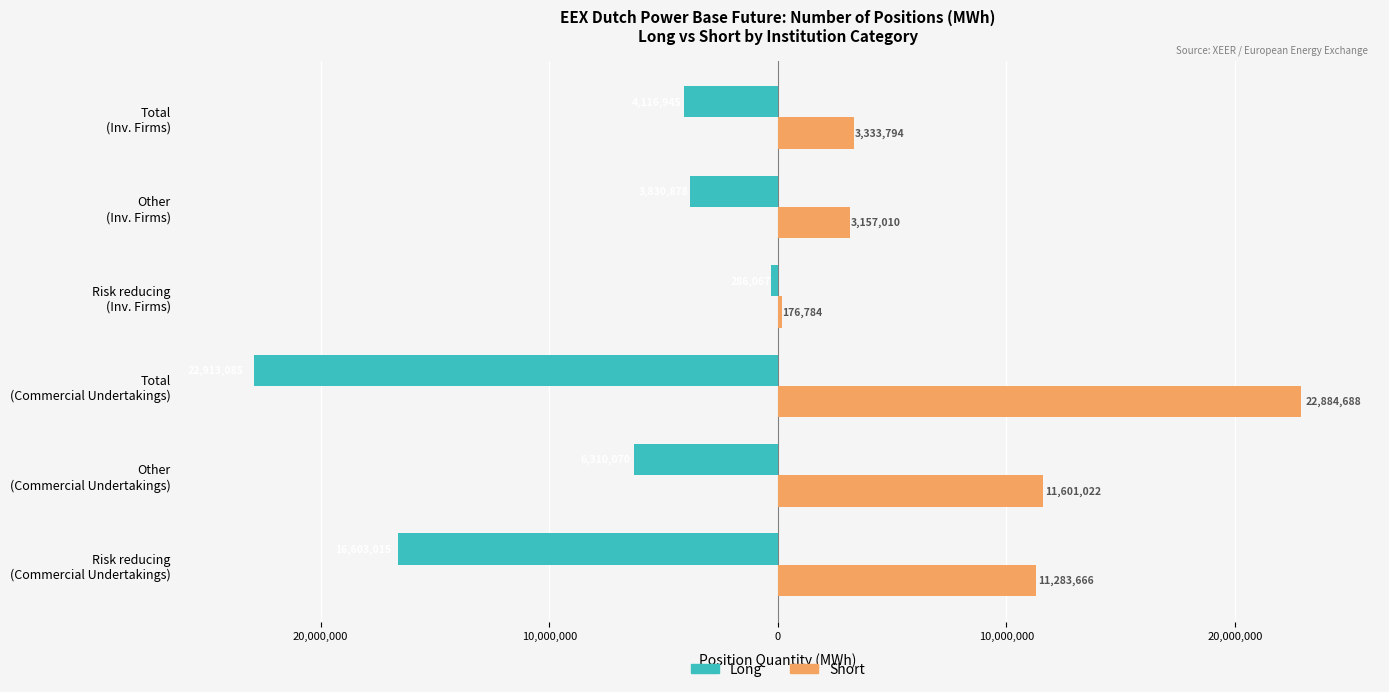

What are all the series names shown in the legend?

Long, Short